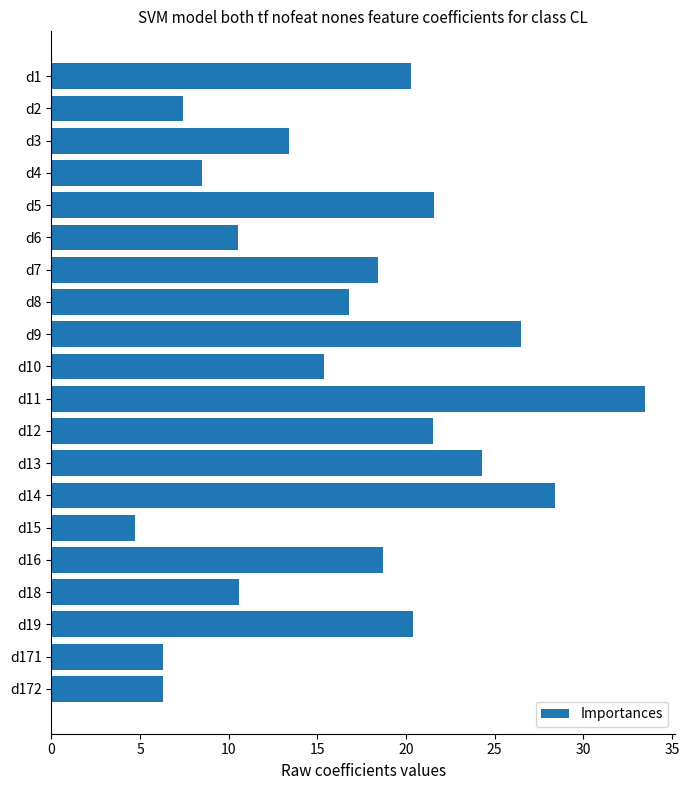

Are the bars horizontal?

Yes